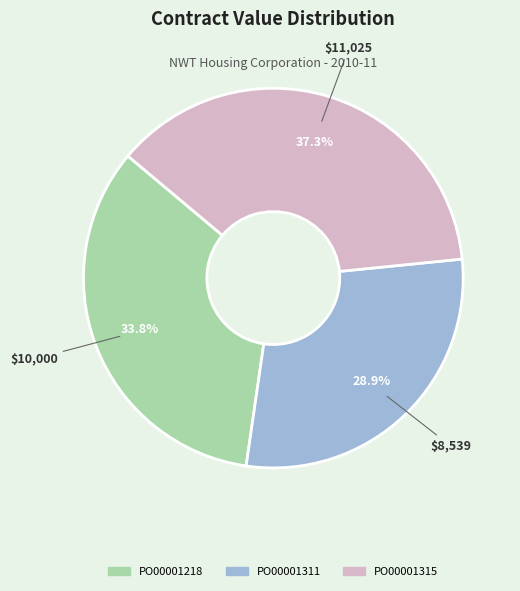

Count the number of slices in the pie.

3